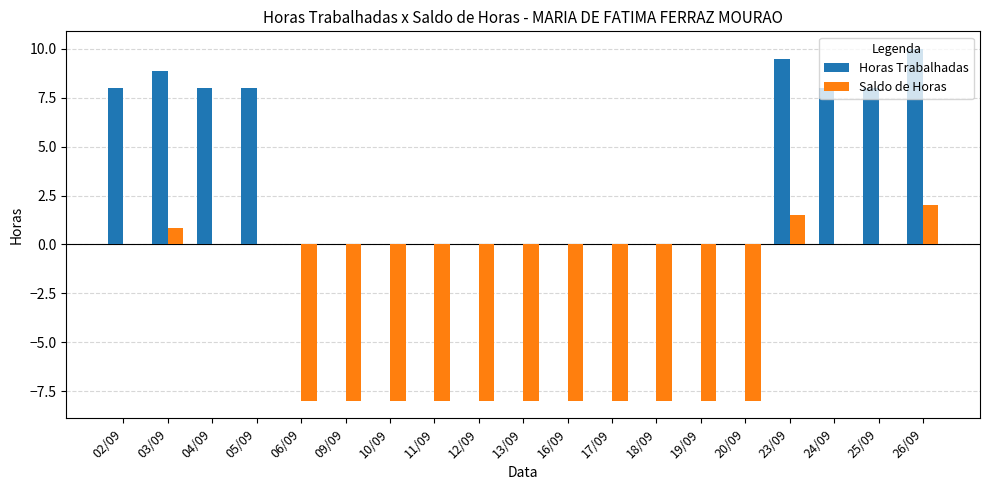

At which category is the sum across all series the highest?

26/09